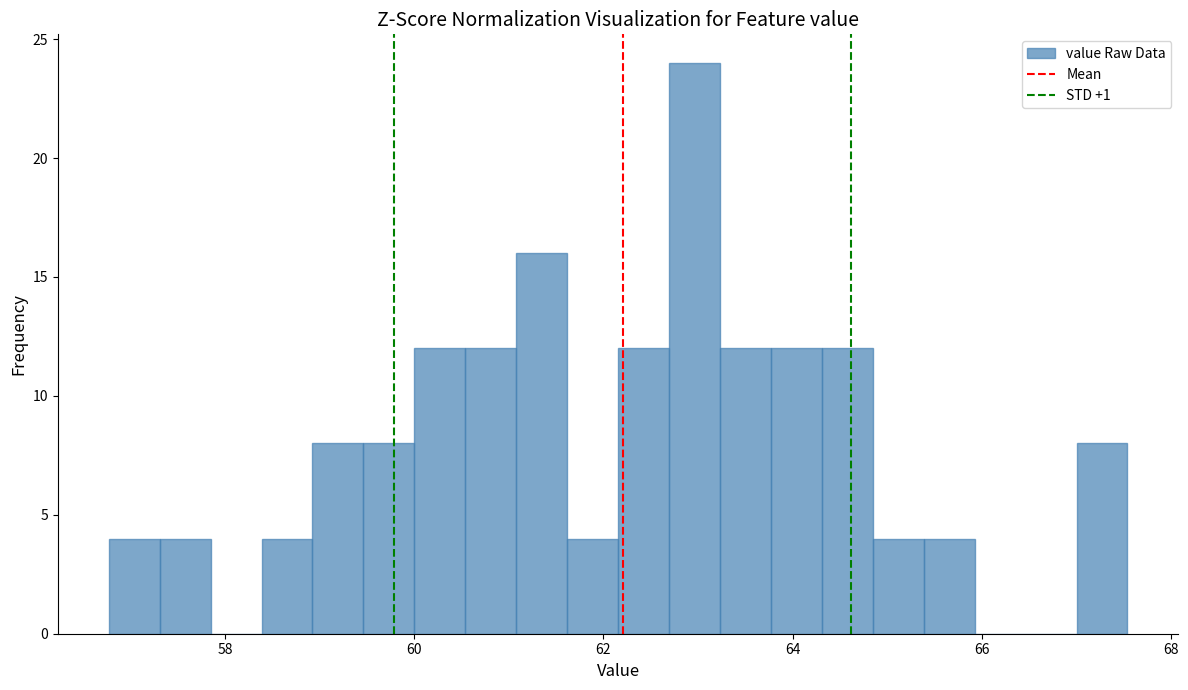

Around what value on the x-axis is the tallest bar? Give the approximate position of its centre, as read against the axis.

63.0